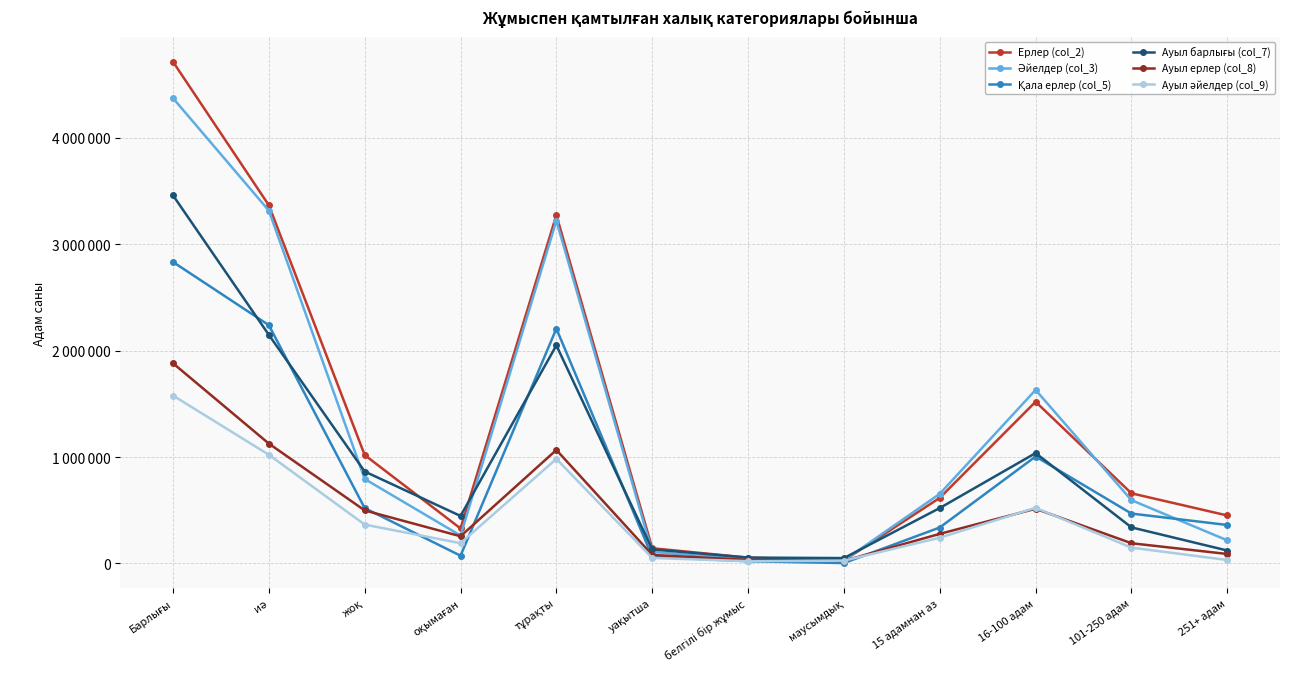

Which category has the highest value in the Ауыл ерлер (col_8) series?

Барлығы